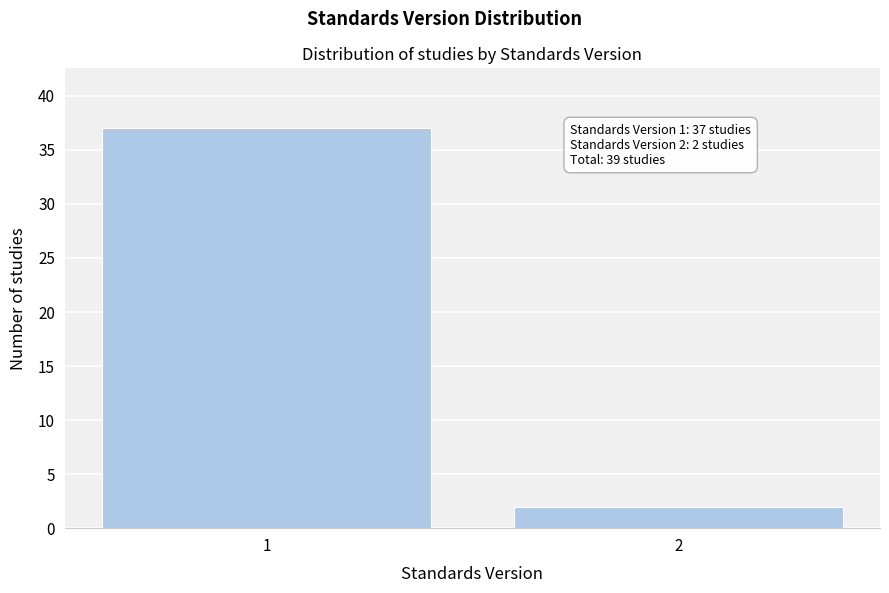

Reading left to right, list all the values displayed in this chart.

1=37	2=2